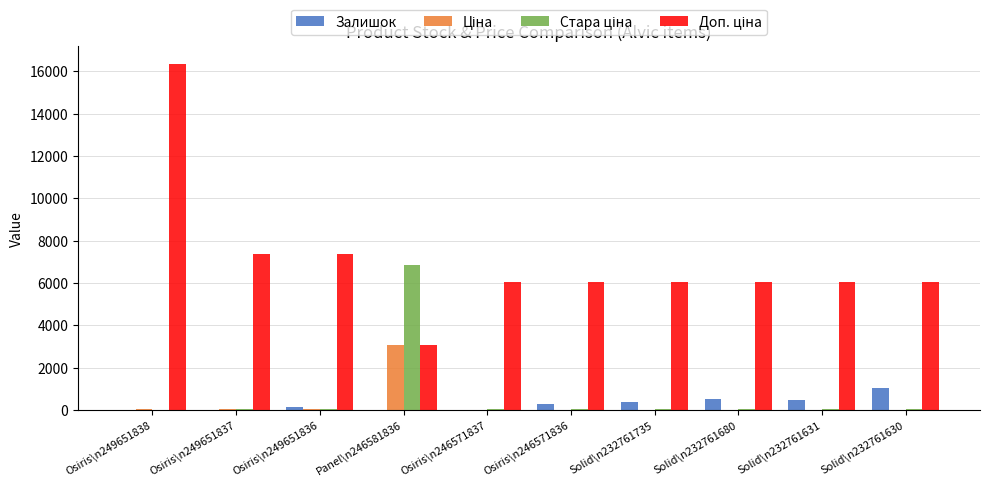

Which category has the highest value across all series?

Osiris\n249651838